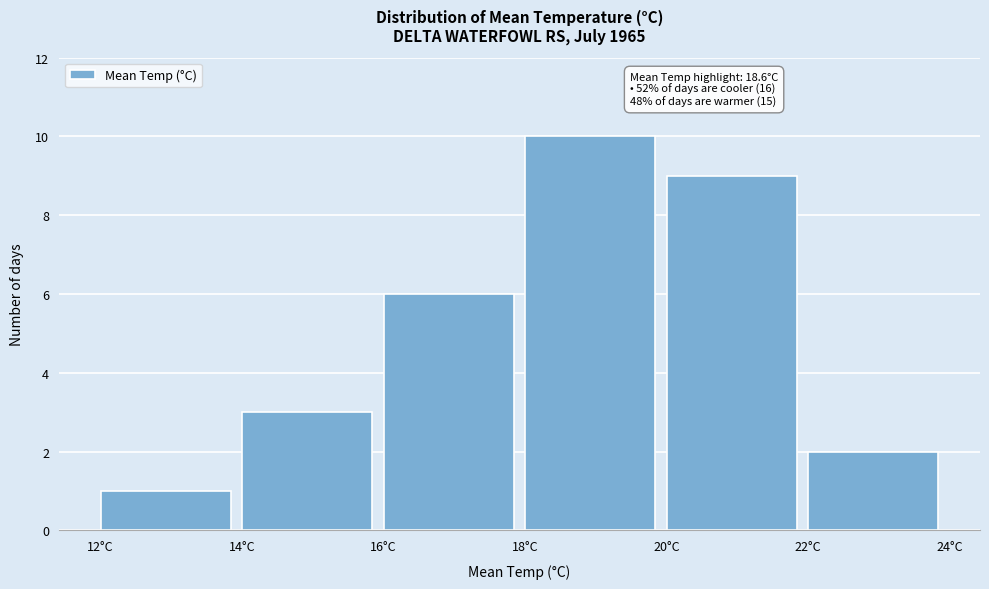

Over which range of the x-axis is the bar tallest?

18 to 20